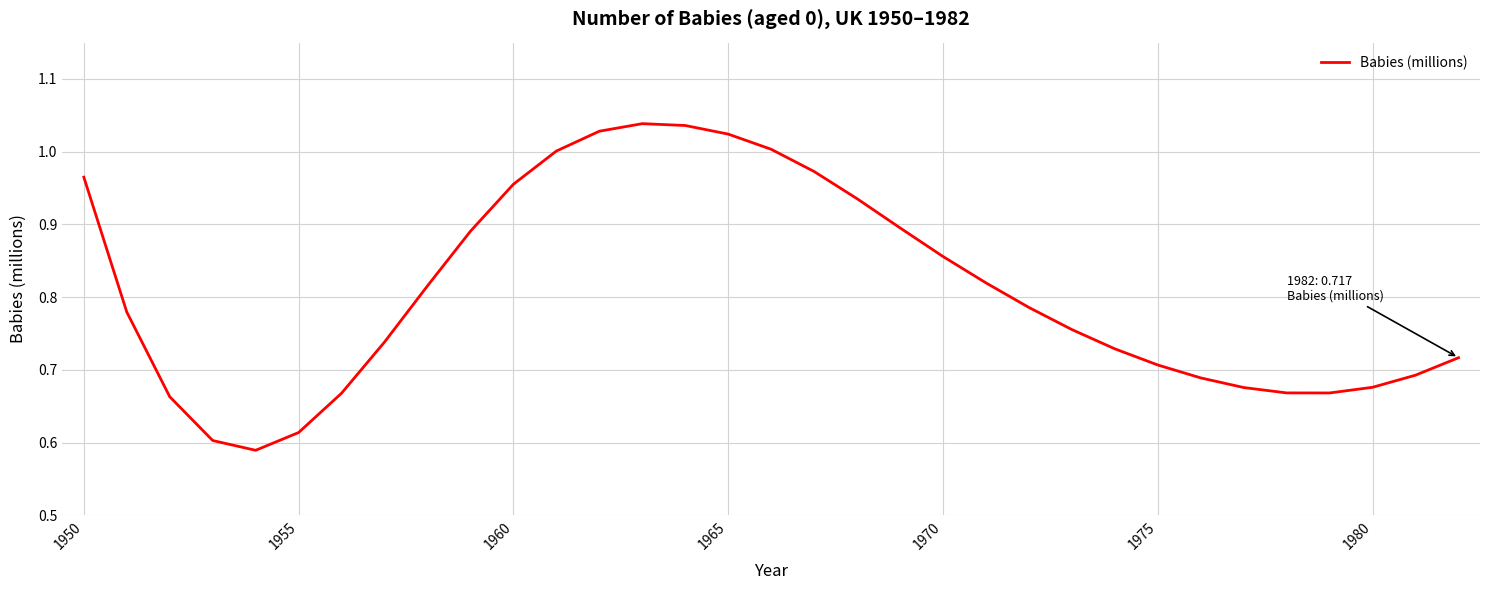

What is the difference between the maximum and minimum values?

0.4